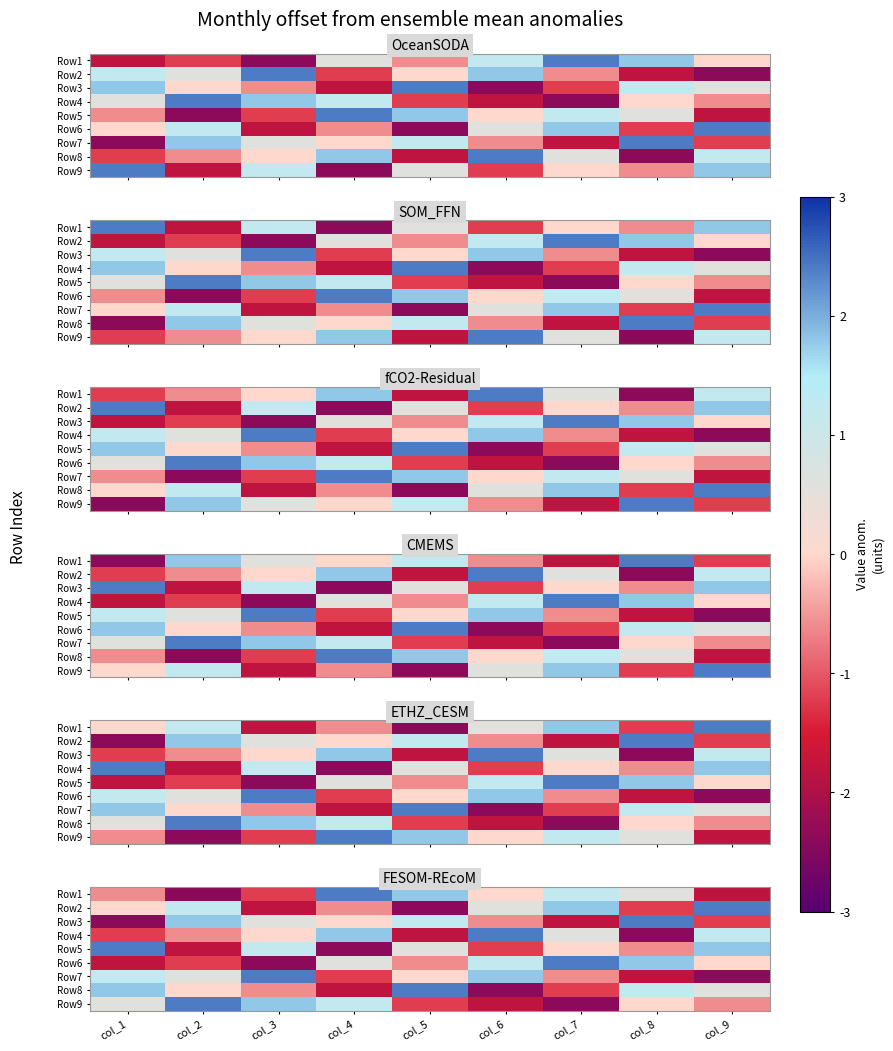

Is the value of Row3 at col_6 greater than the value of Row7 at col_3?

No